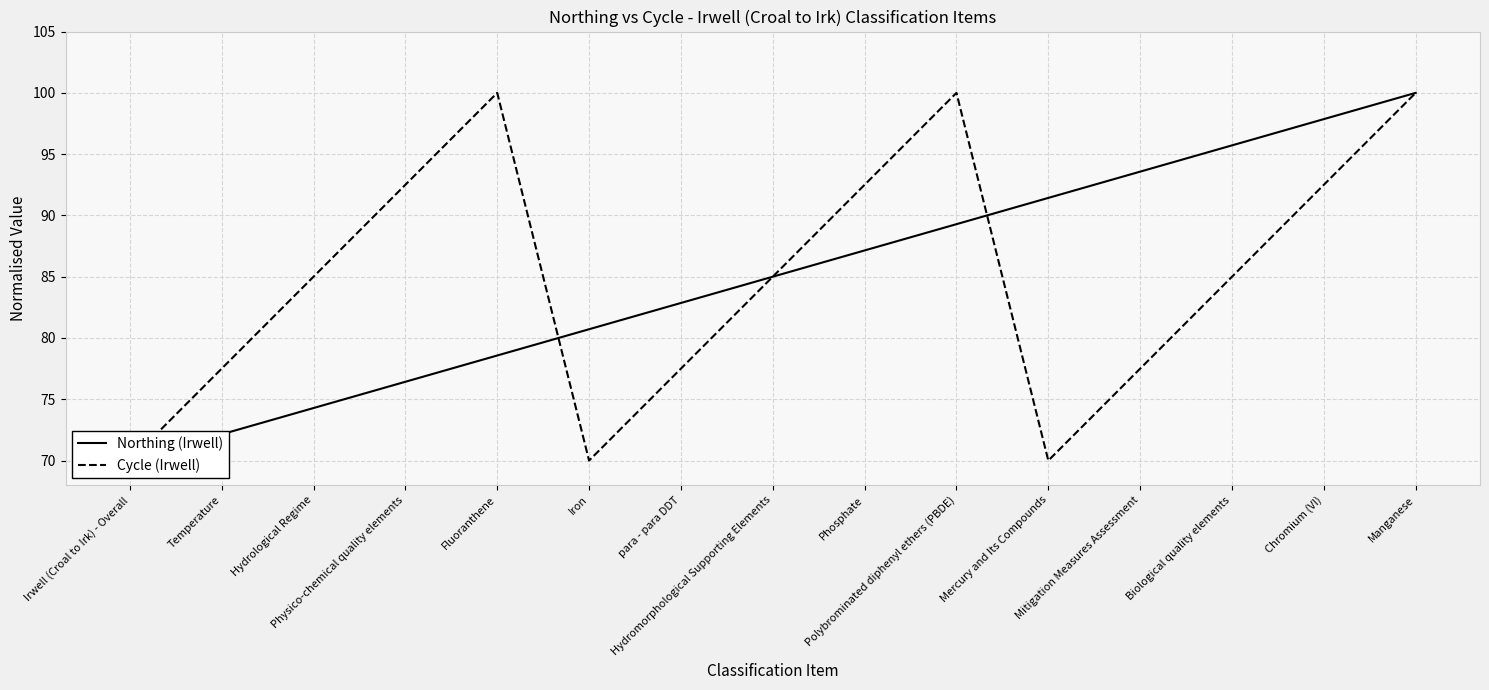

The value of Northing (Irwell) at Hydromorphological Supporting Elements is 85.0. True or false?

True